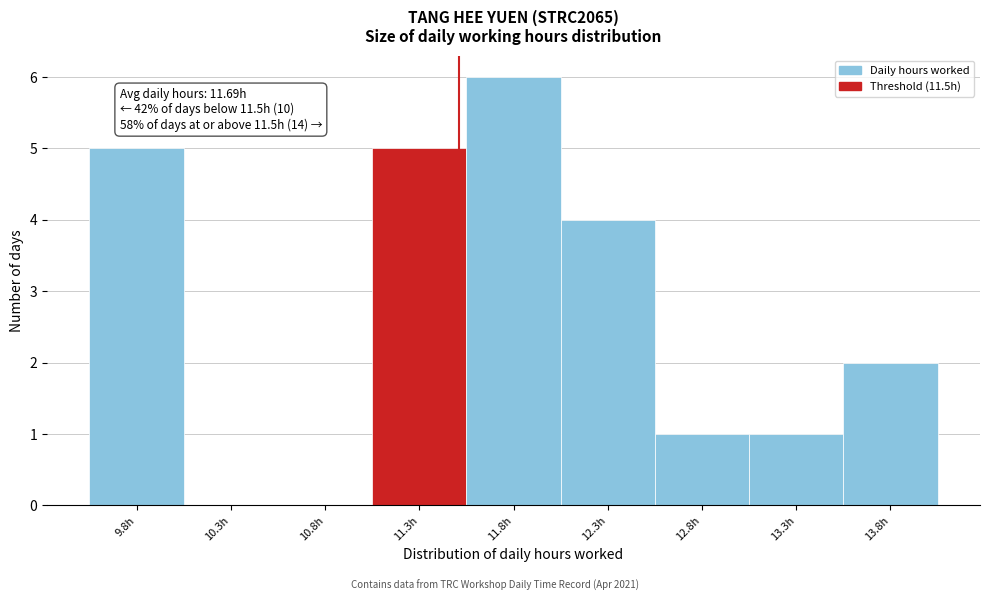

Which range on the x-axis has the tallest bar?

11.54 to 12.04